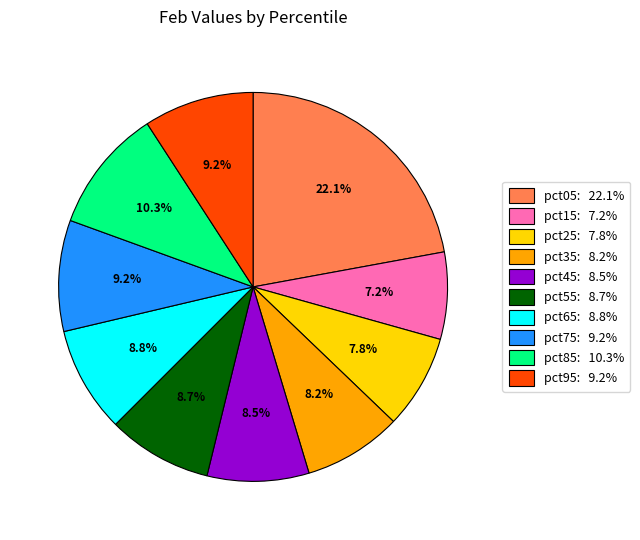

What percentage is the pct85 slice, to the nearest percent?

10%